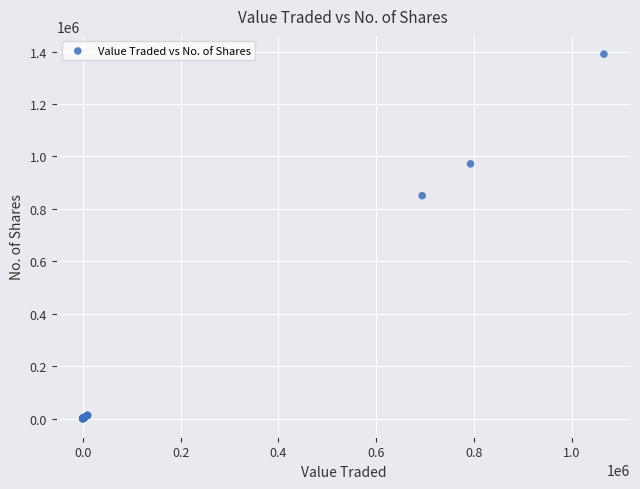

What Y value in the scatter plot is closest to 695375?

850334